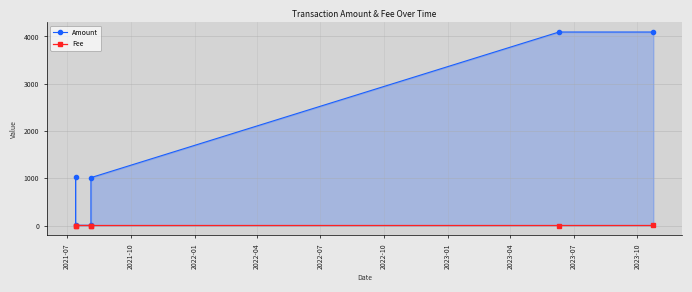

List the series in order of their overall mean, highest first.

Amount, Fee